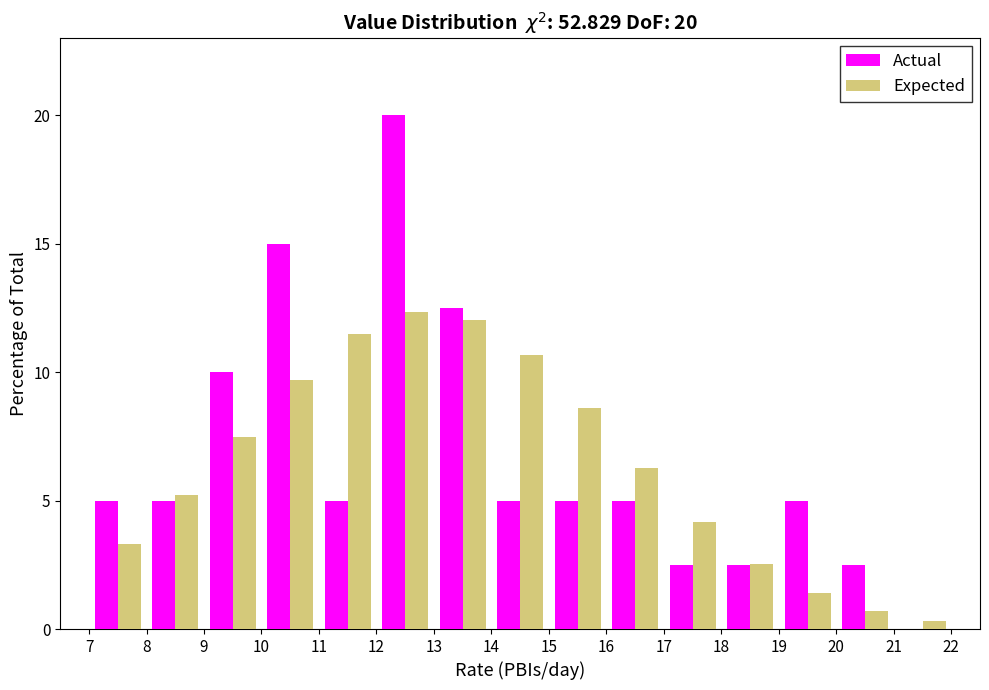

In the Actual series, which range on the x-axis has the tallest bar?

12 to 13